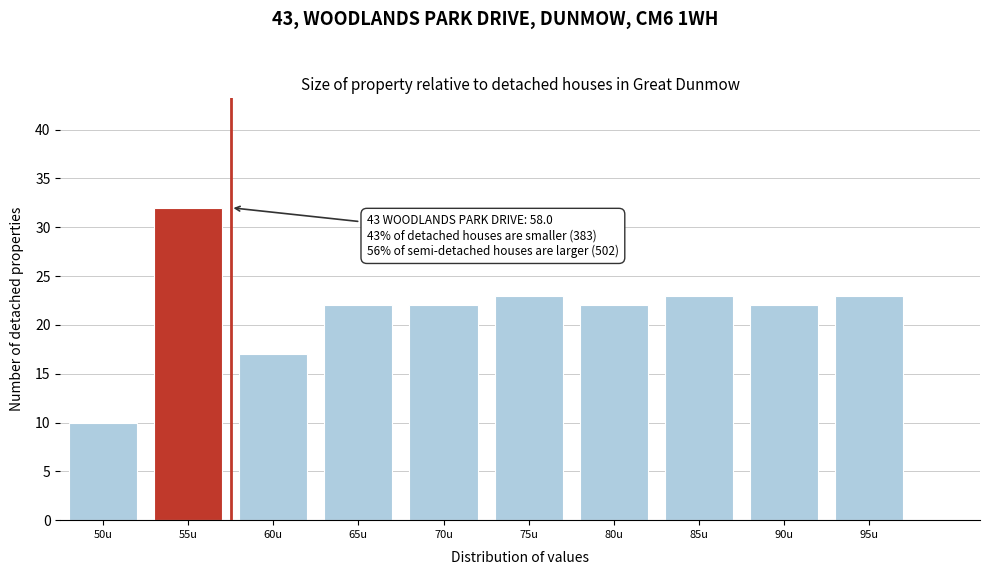

Reading left to right, transcribe all the data shown in this chart.

10	32	17	22	22	23	22	23	22	23